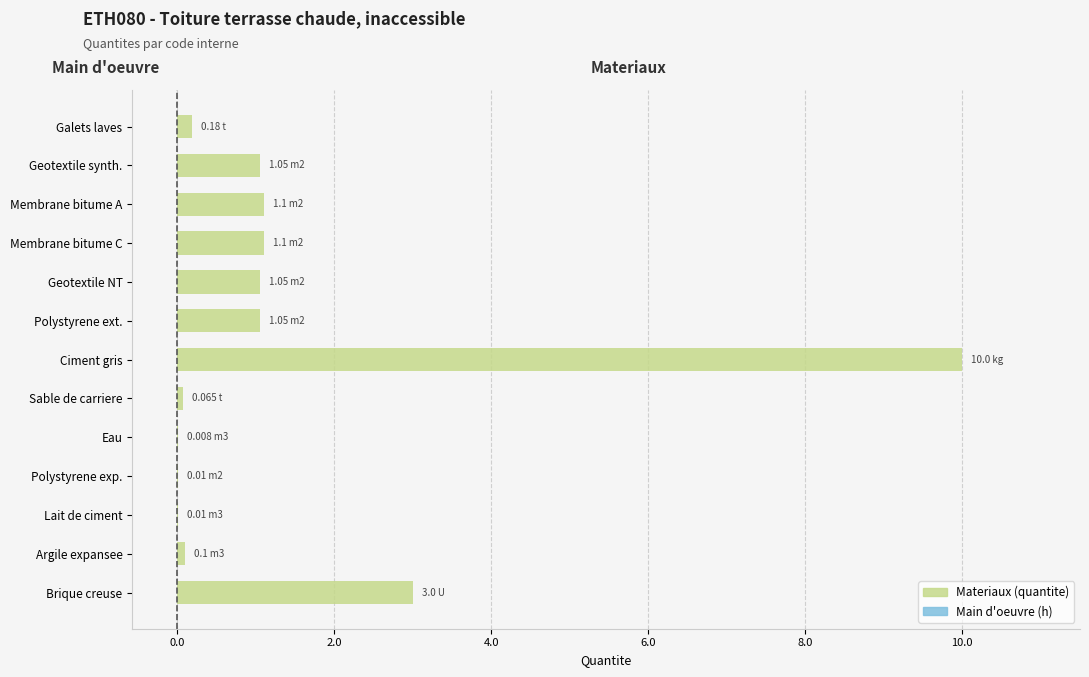

At which label is the value closest to 5?

Brique creuse